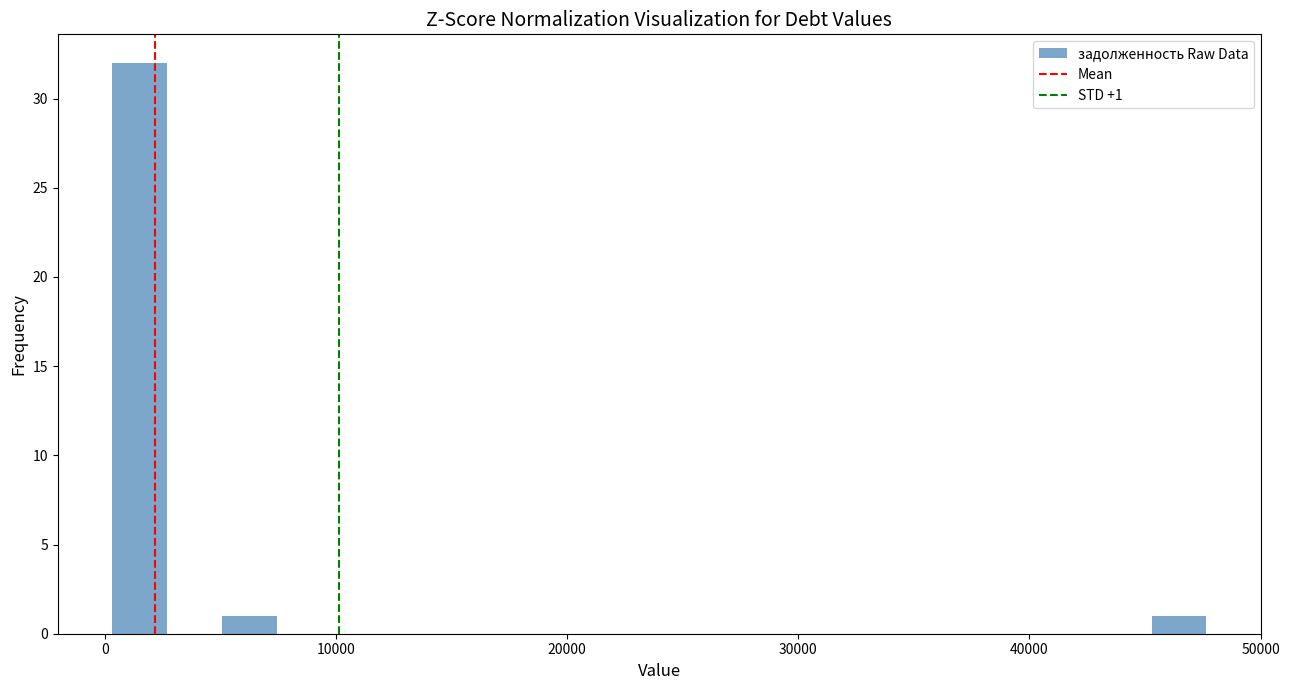

Around what value on the x-axis is the tallest bar? Give the approximate position of its centre, as read against the axis.

2000